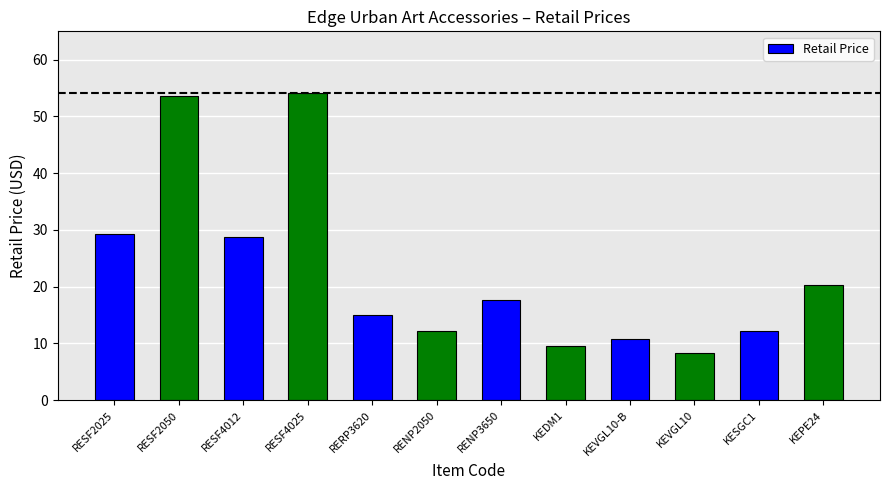

What position from the left is KEDM1?

8